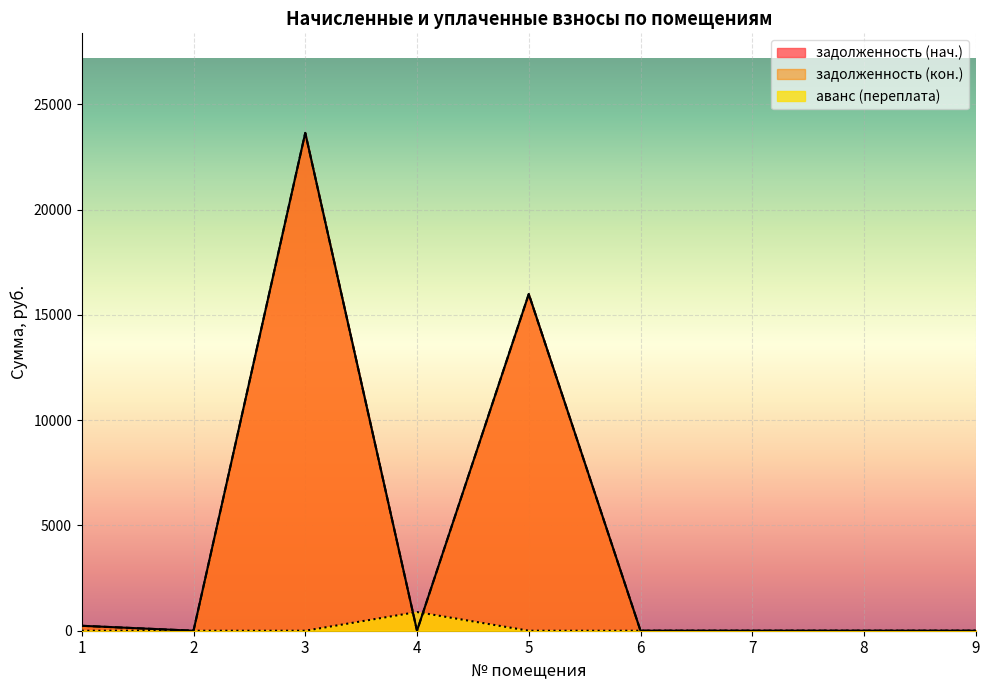

Which series has the widest spread of values?

задолженность (нач.)